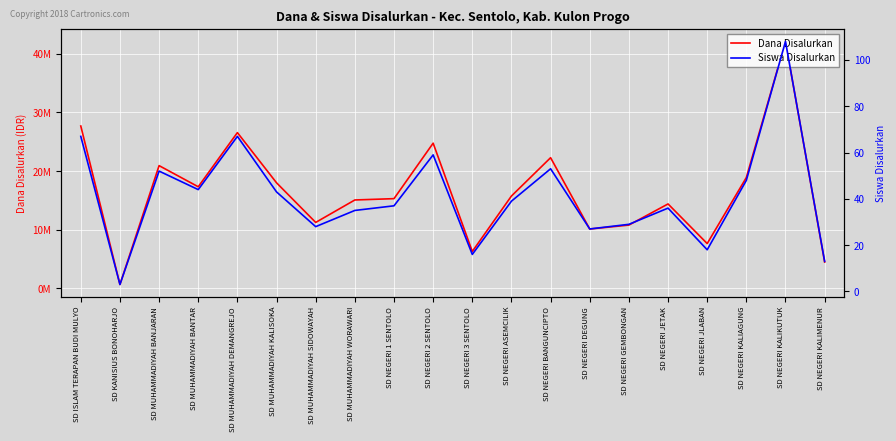

At which category is the sum across all series the highest?

SD NEGERI KALIKUTUK